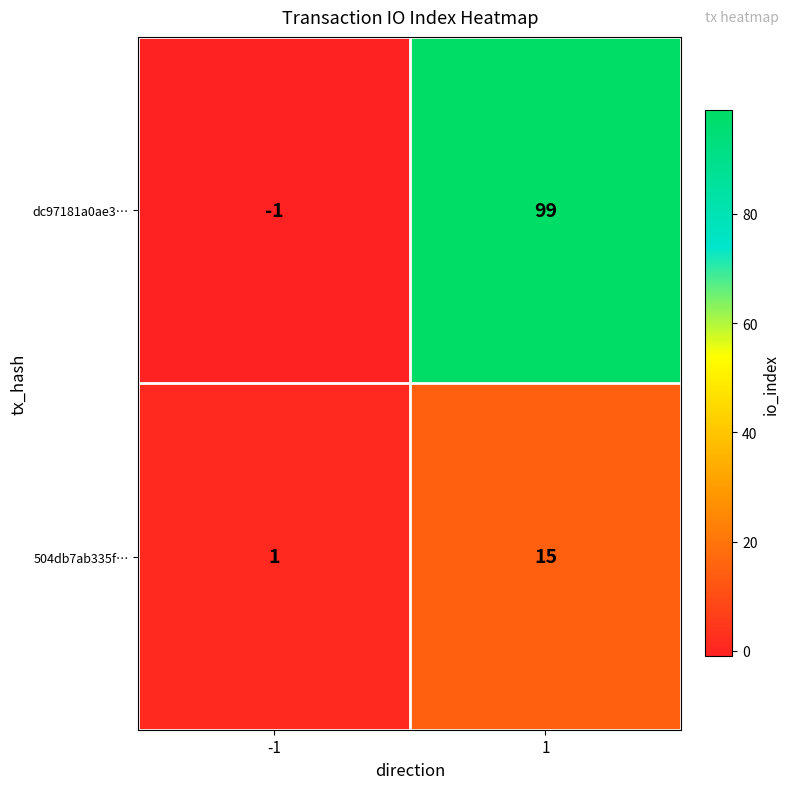

Which label corresponds to the smallest value in the chart?

-1